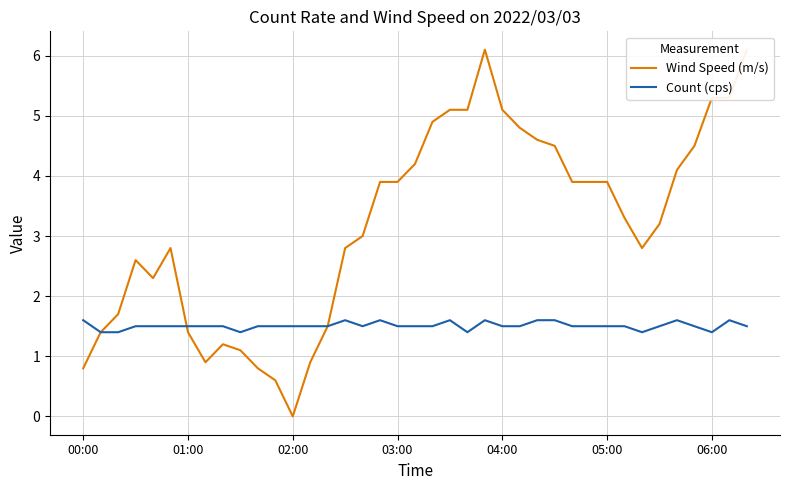

Does the chart have visible grid lines?

Yes